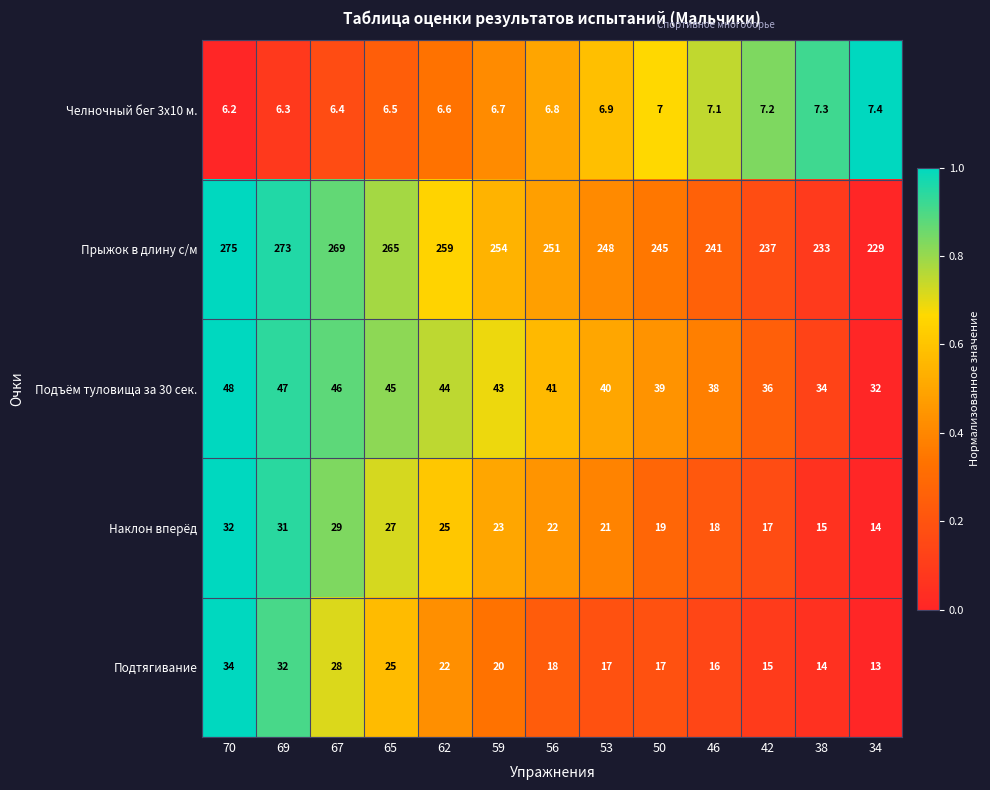

What is the difference between the maximum and minimum values in the Прыжок в длину с/м series?

46.0